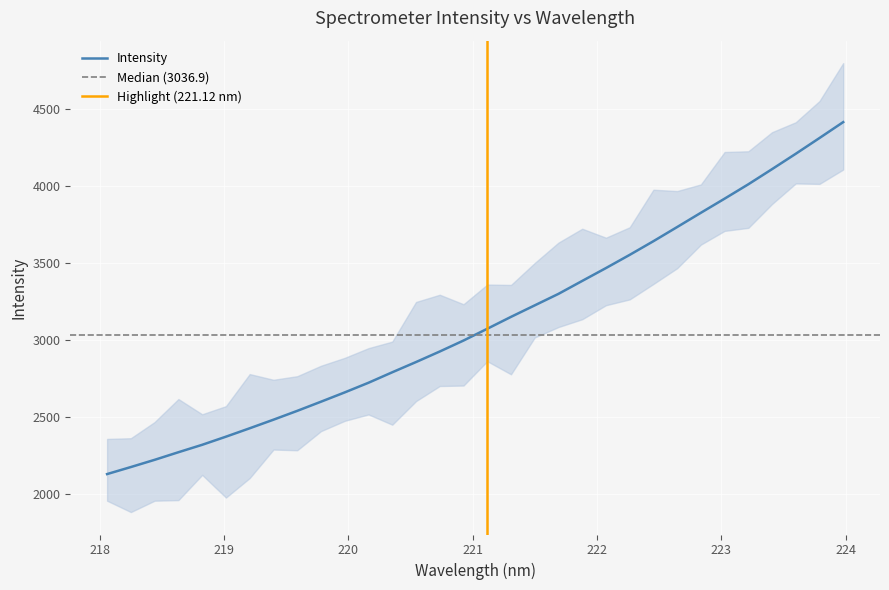

What is the label of the 12th point from the right?

221.8812